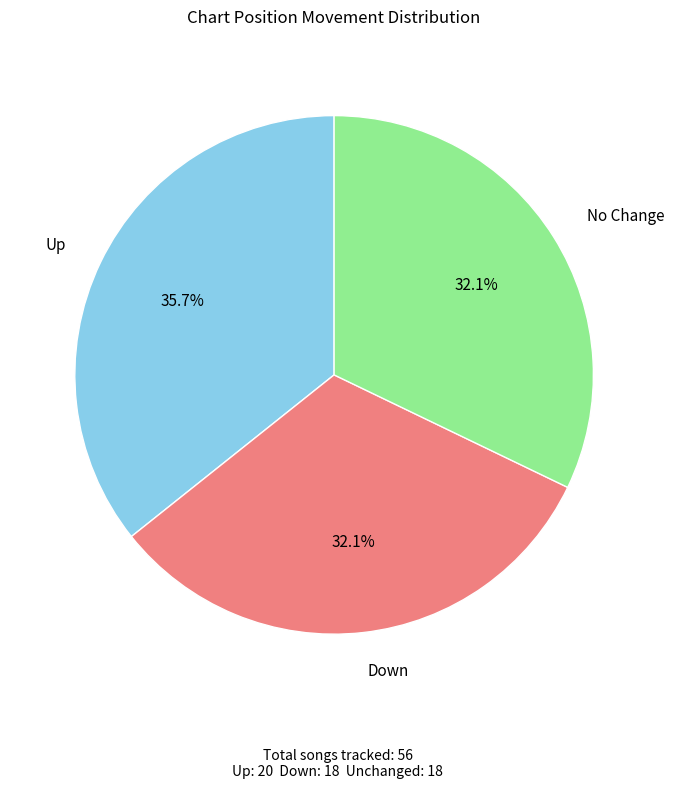

Does any single category account for the majority?

No